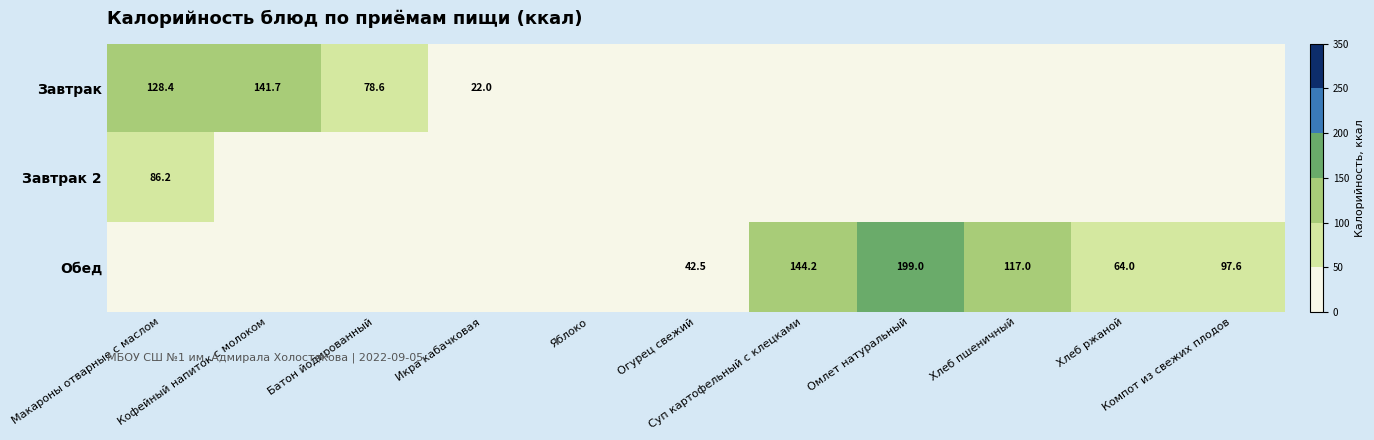

Rank the series by their average value, from lowest to highest.

Завтрак 2, Завтрак, Обед